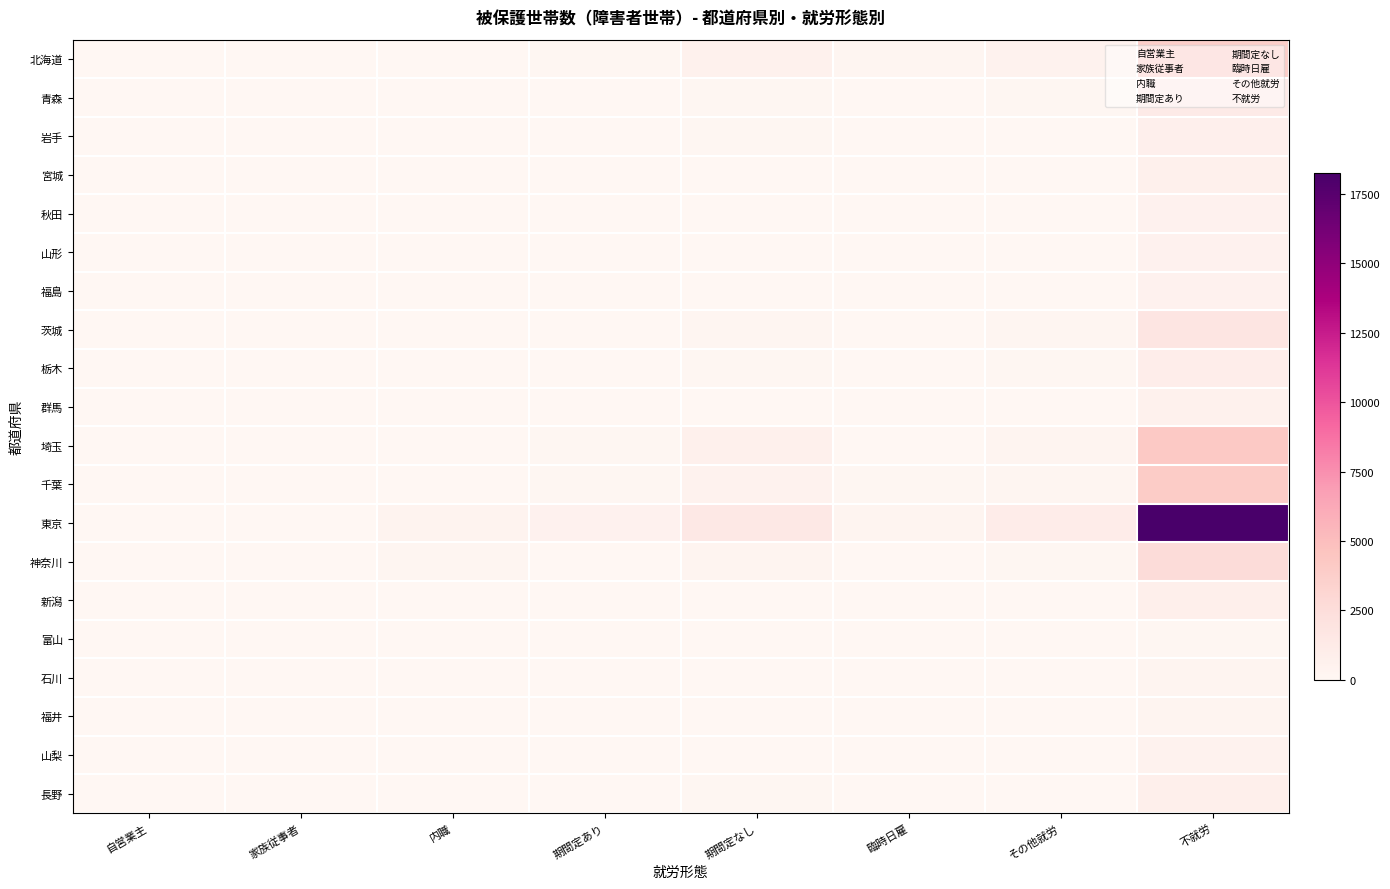

Which category has the lowest value across all series?

家族従事者